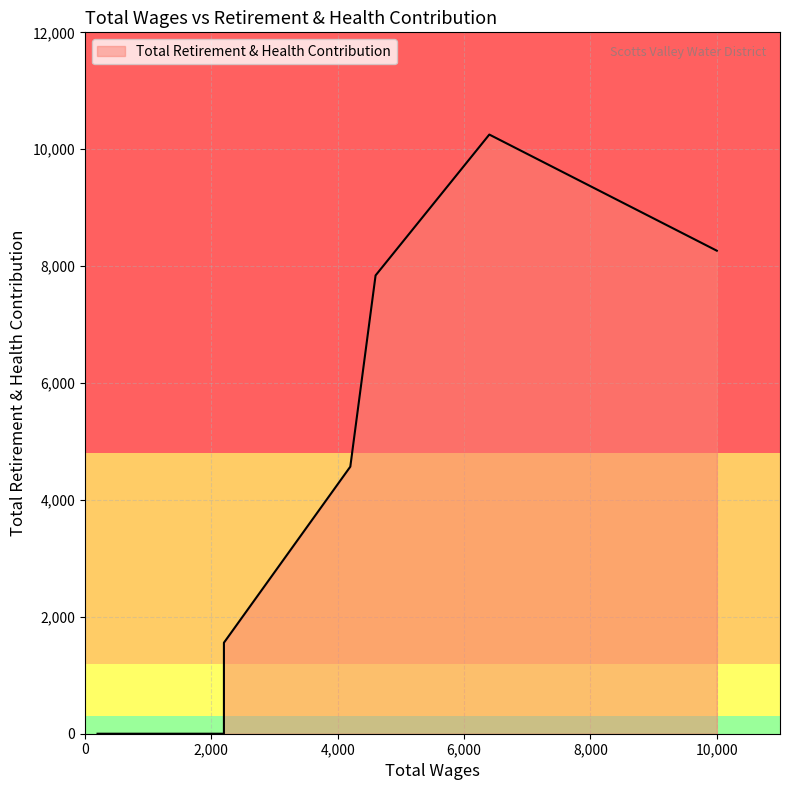

Is it true that the value at 0 is -4781?

False